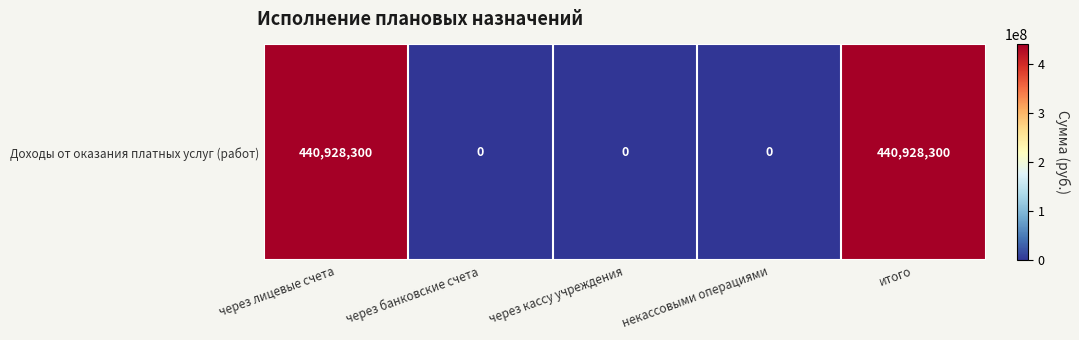

Rank the categories by value from highest to lowest.

через лицевые счета, итого, через банковские счета, через кассу учреждения, некассовыми операциями